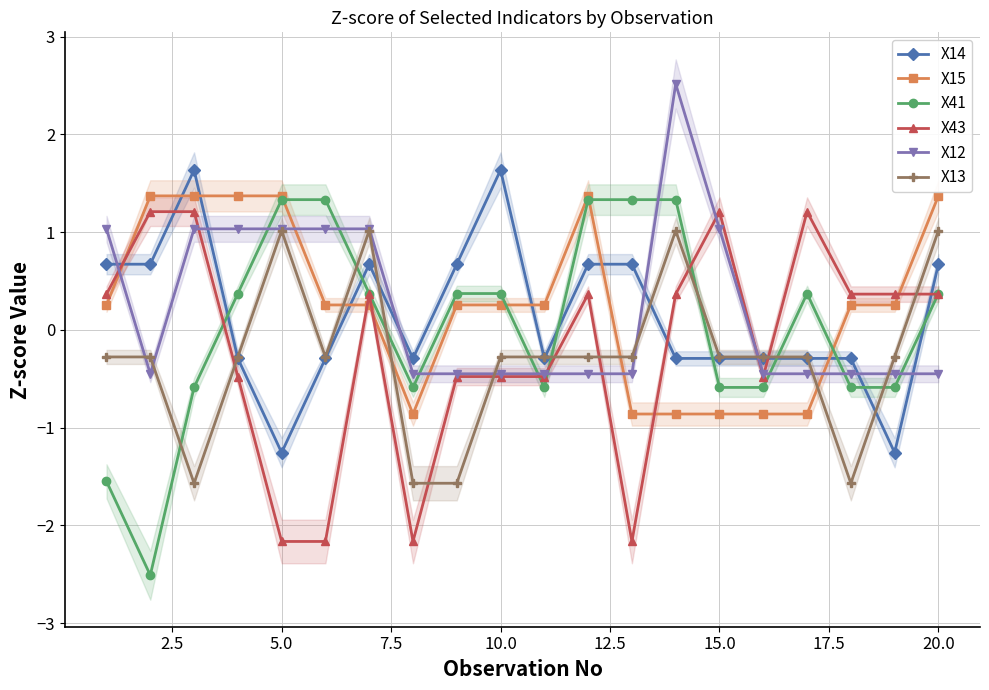

Reading right to left, extract all data points from this chart.

X14: 0.7	-1.3	-0.3	-0.3	-0.3	-0.3	-0.3	0.7	0.7	-0.3	1.6	0.7	-0.3	0.7	-0.3	-1.3	-0.3	1.6	0.7	0.7
X15: 1.4	0.3	0.3	-0.9	-0.9	-0.9	-0.9	-0.9	1.4	0.3	0.3	0.3	-0.9	0.3	0.3	1.4	1.4	1.4	1.4	0.3
X41: 0.4	-0.6	-0.6	0.4	-0.6	-0.6	1.3	1.3	1.3	-0.6	0.4	0.4	-0.6	0.4	1.3	1.3	0.4	-0.6	-2.5	-1.5
X43: 0.4	0.4	0.4	1.2	-0.5	1.2	0.4	-2.2	0.4	-0.5	-0.5	-0.5	-2.2	0.4	-2.2	-2.2	-0.5	1.2	1.2	0.4
X12: -0.4	-0.4	-0.4	-0.4	-0.4	1.0	2.5	-0.4	-0.4	-0.4	-0.4	-0.4	-0.4	1.0	1.0	1.0	1.0	1.0	-0.4	1.0
X13: 1.0	-0.3	-1.6	-0.3	-0.3	-0.3	1.0	-0.3	-0.3	-0.3	-0.3	-1.6	-1.6	1.0	-0.3	1.0	-0.3	-1.6	-0.3	-0.3